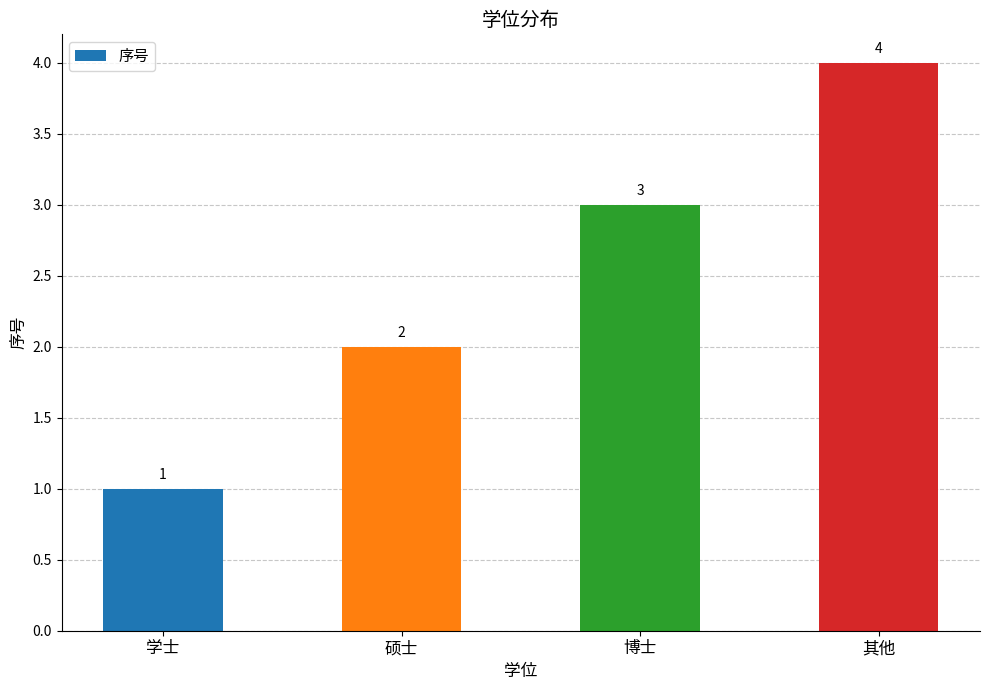

What is the change in value from 硕士 to 博士?

+1